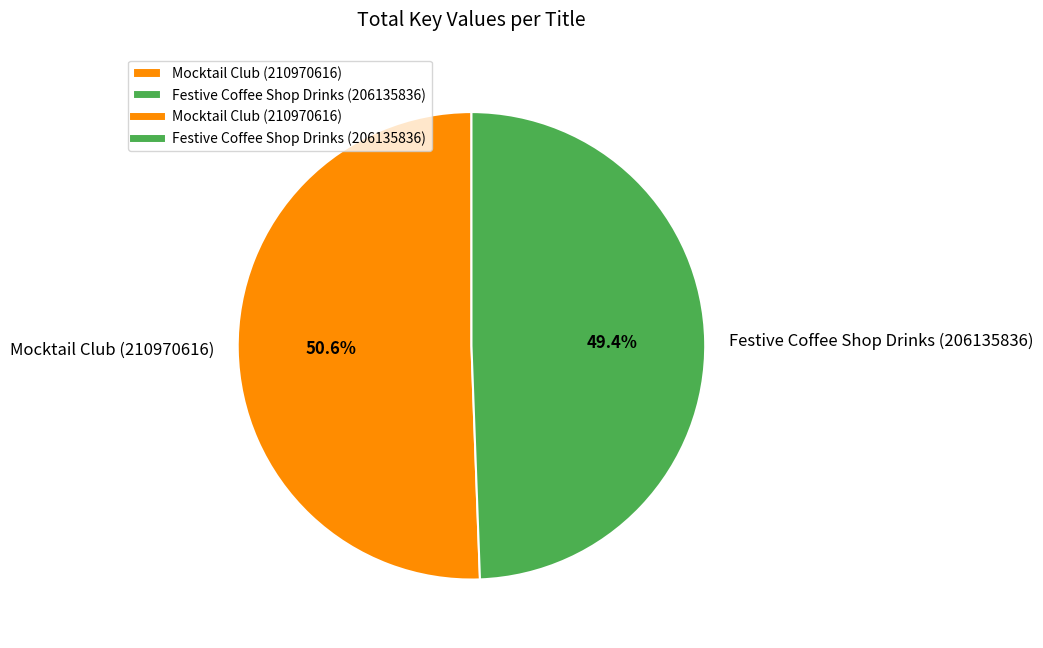

Count the number of slices in the pie.

2